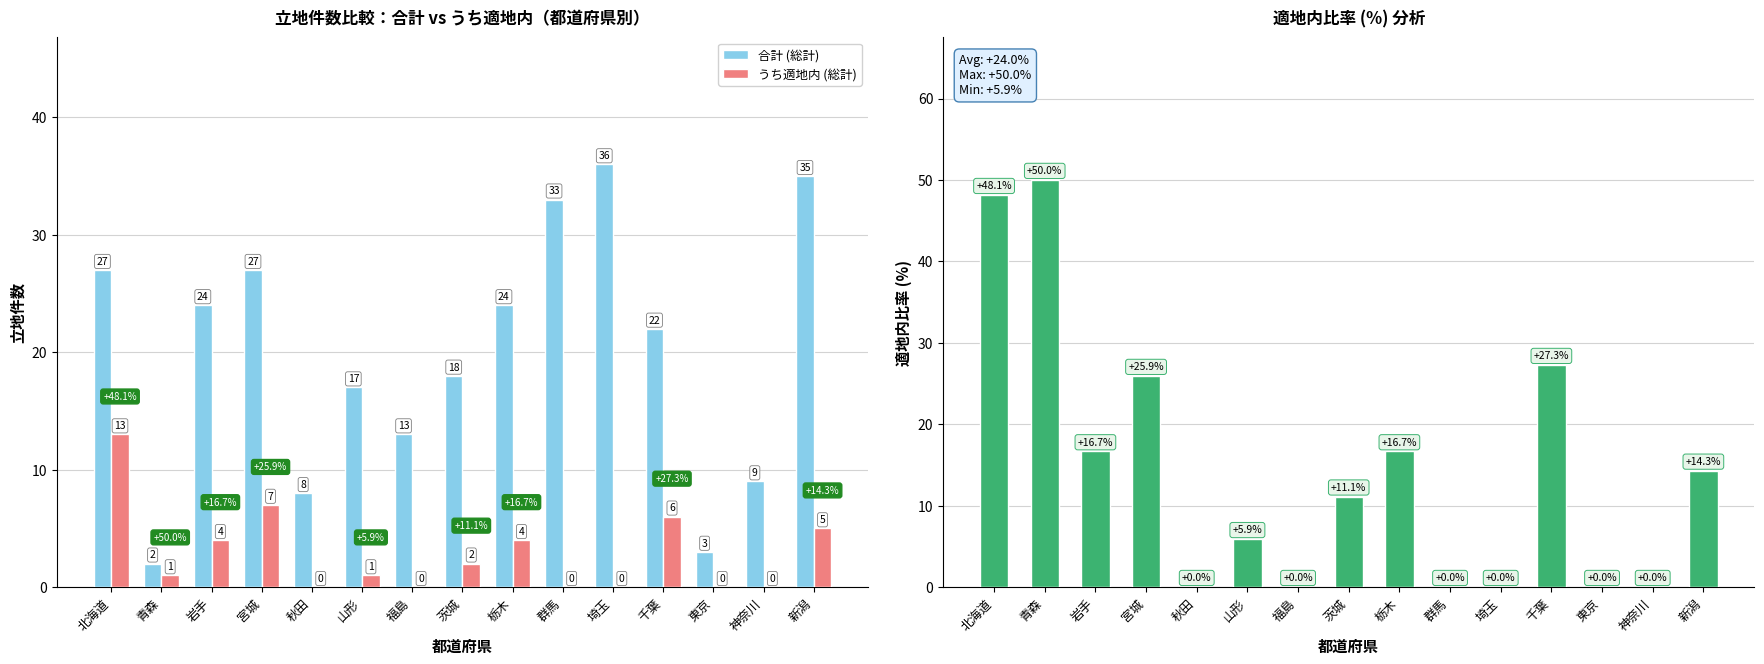

At how many categories does at least one series exceed 26?

7